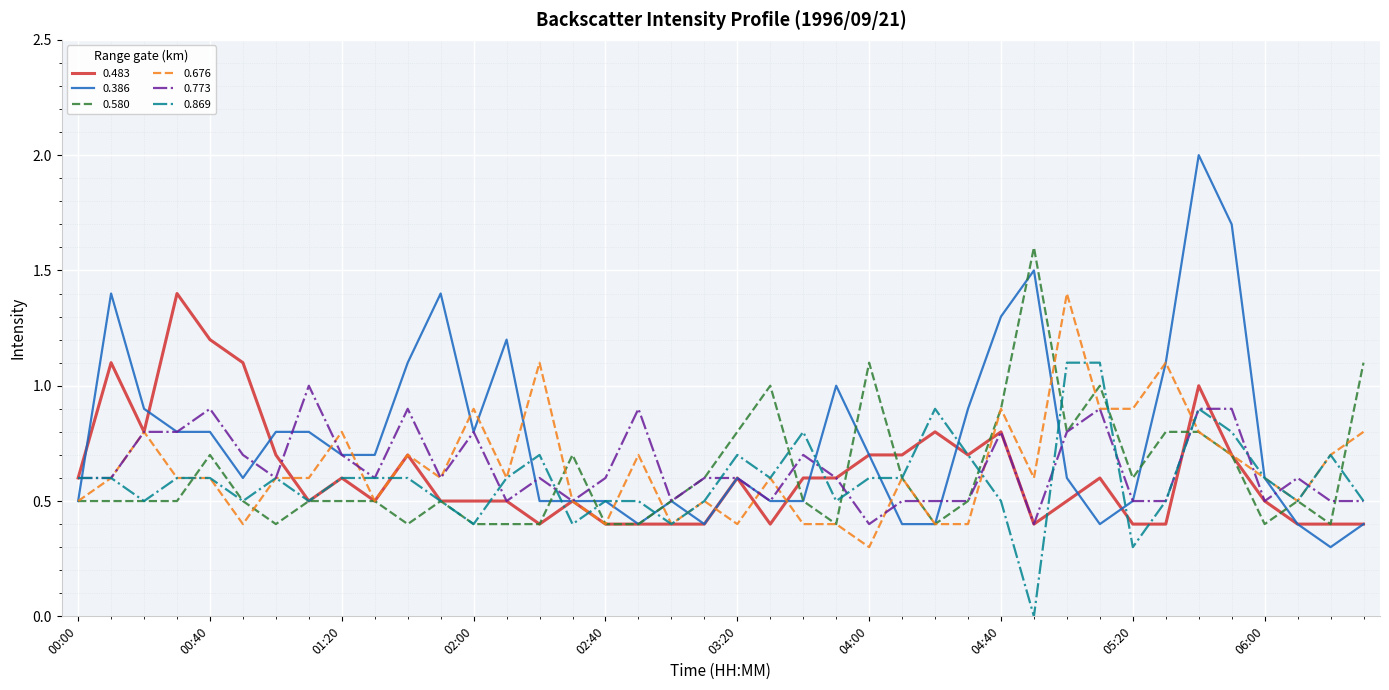

What is the maximum value shown in the chart?

2.0